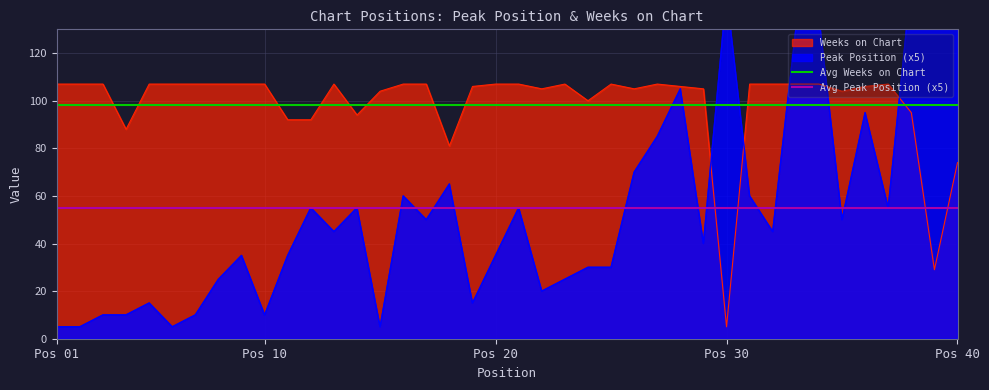

True or false: Avg Weeks on Chart has more than 0 points higher than both neighbors.

False